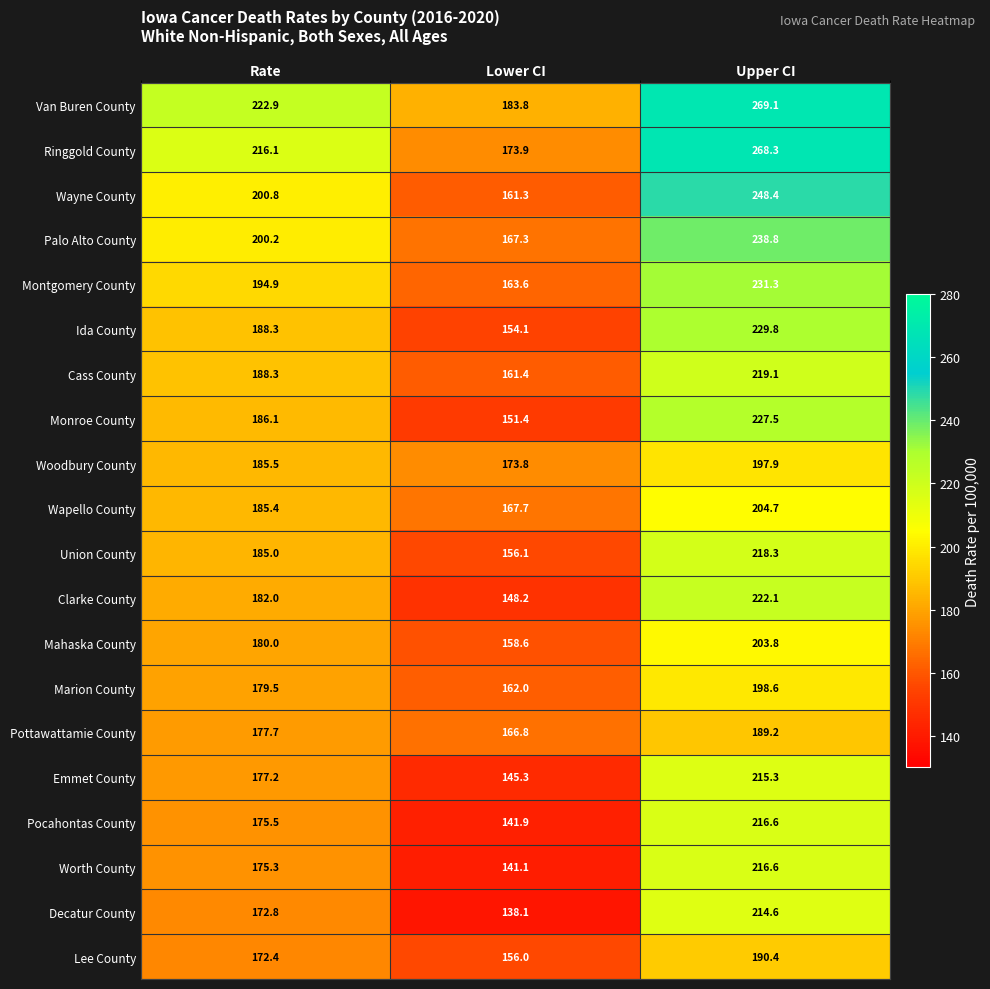

List the labels in order of Woodbury County value, smallest first.

Lower CI, Rate, Upper CI